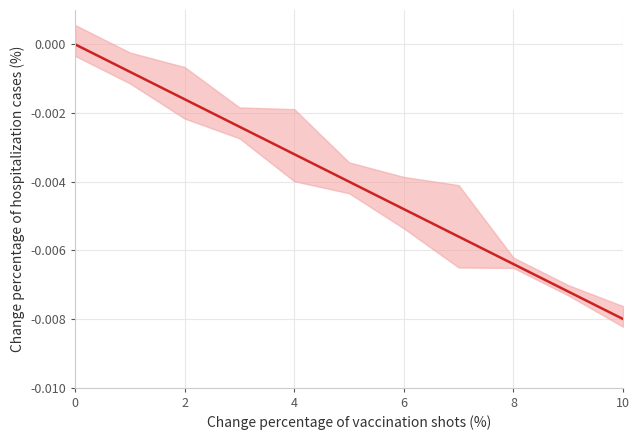

How many values are below 0?

10